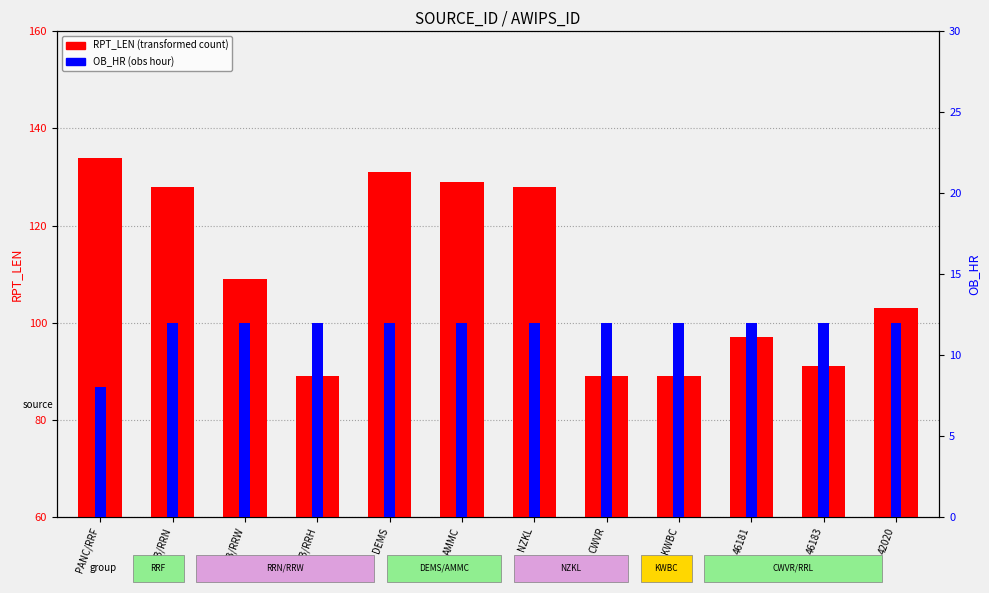

What is the value of the OB_HR bar at the 5th from the left?

12